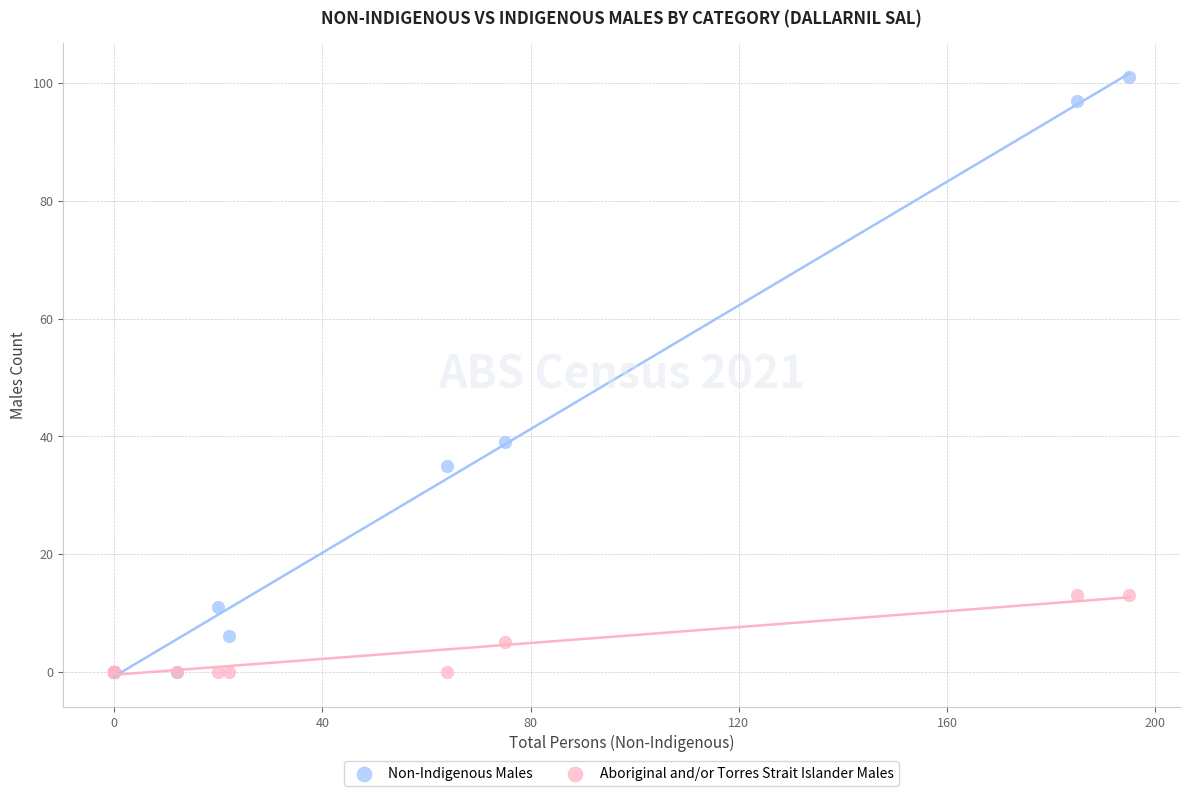

Which series reaches the maximum Y coordinate?

Non-Indigenous Males